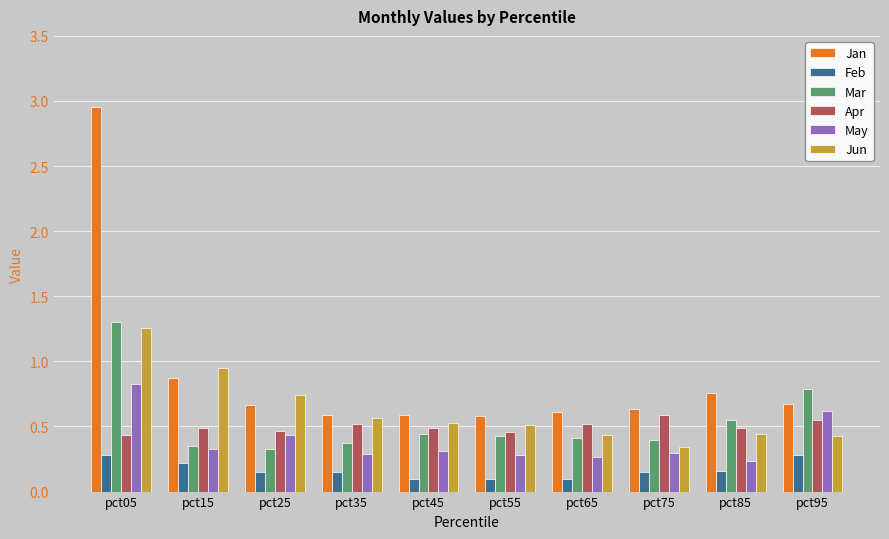

At which category is the sum across all series the highest?

pct05